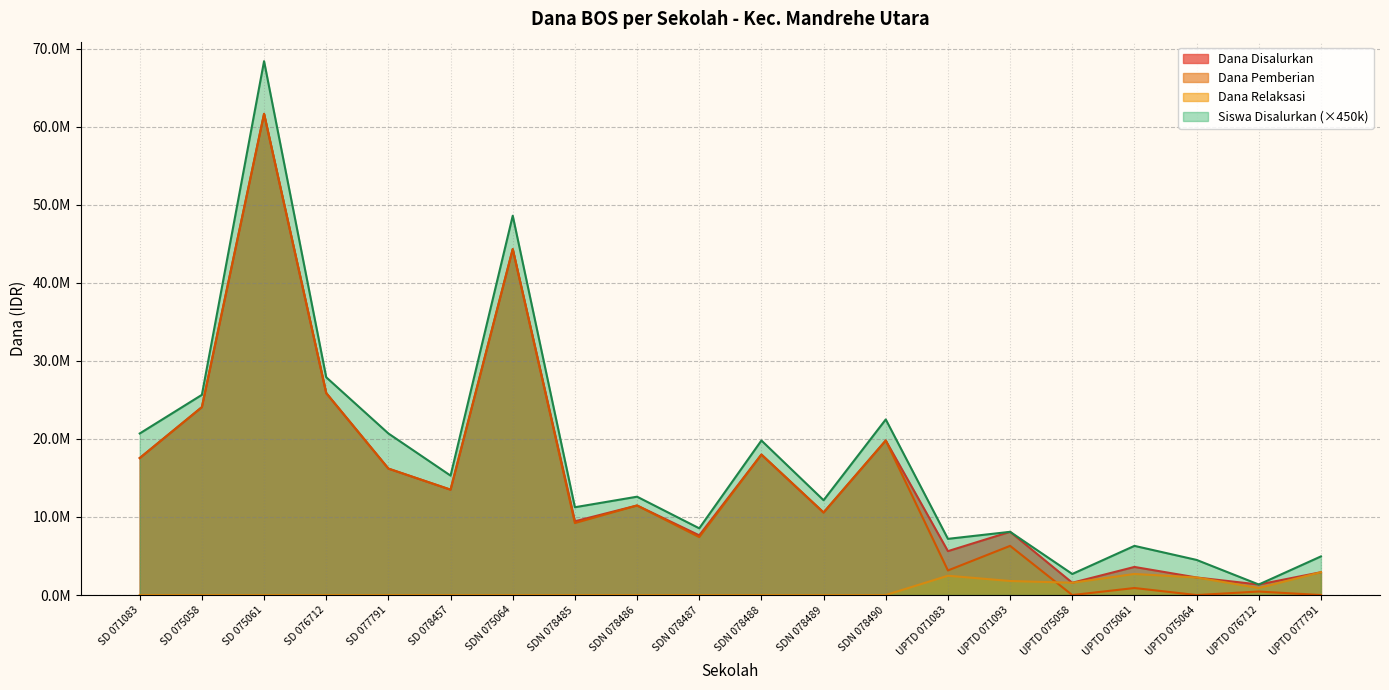

Where is Siswa Disalurkan nearest to the value 34875000?

SD 076712